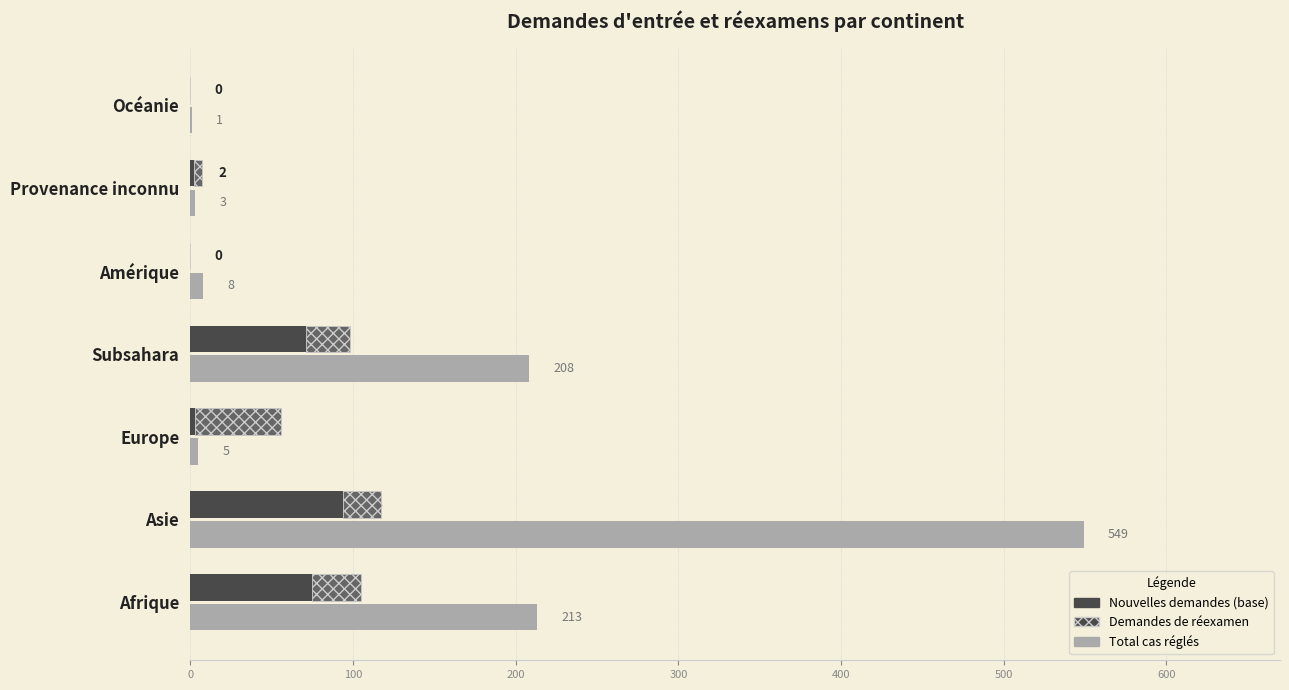

What is the approximate value of Total cas réglés at Afrique, to the nearest 100?

200